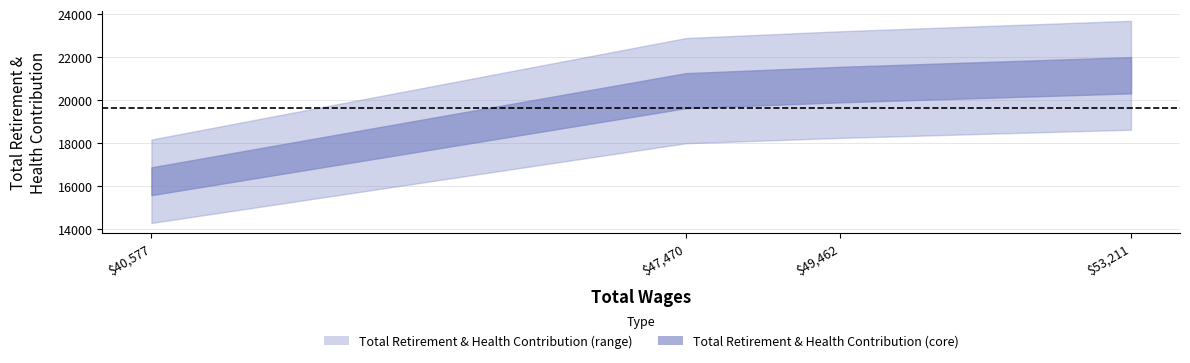

True or false: the data shows 5885 at 40577.

False